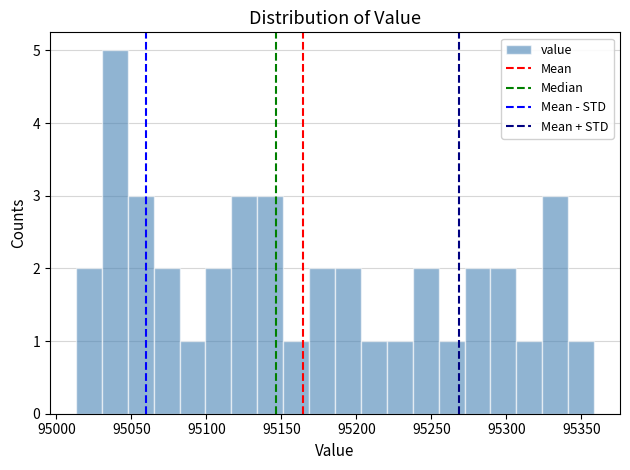

Read against the x-axis, roughly where is the centre of the tallest bar?

95040